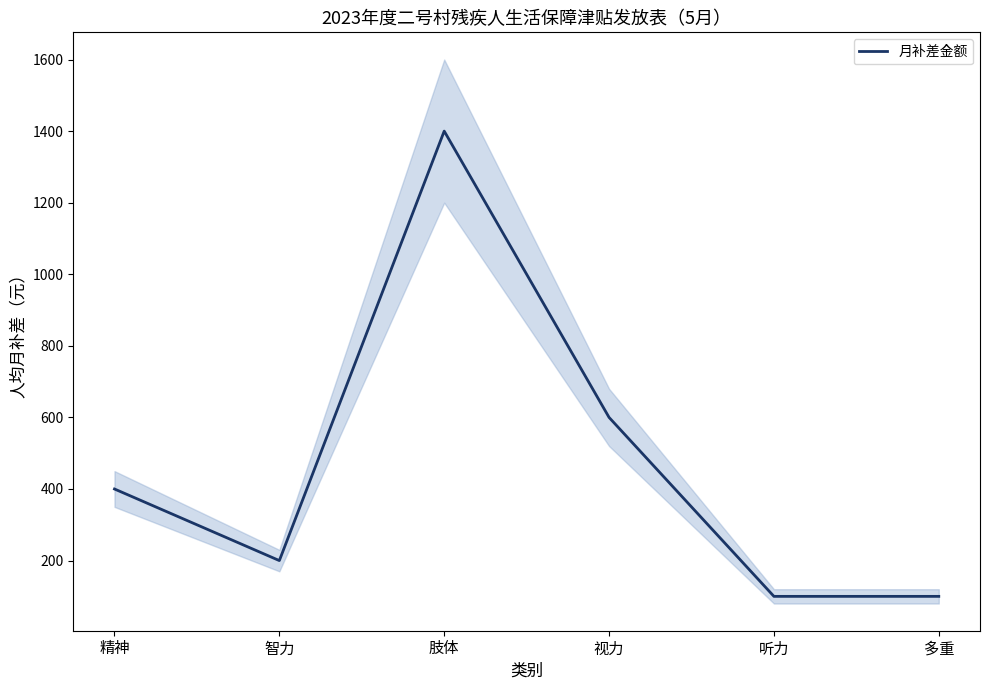

At which label does the data first exceed 400?

肢体